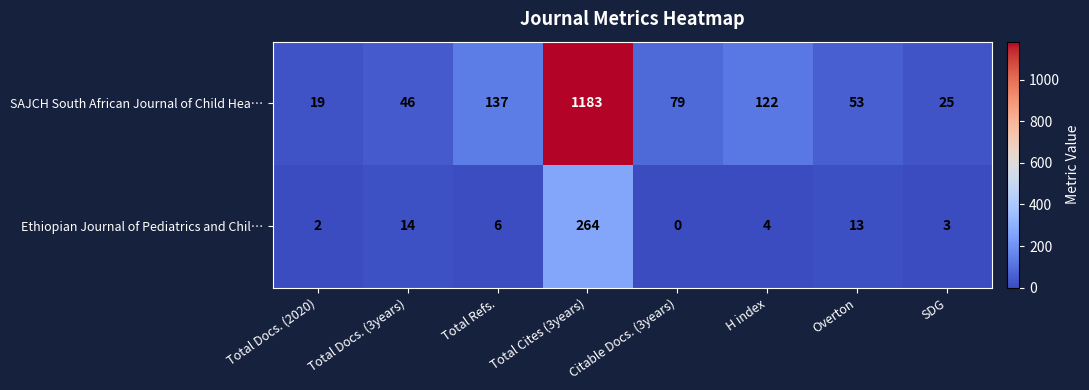

At Citable Docs. (3years), list the series in order from smallest to largest.

Ethiopian Journal of Pediatrics and Chil…, SAJCH South African Journal of Child Hea…